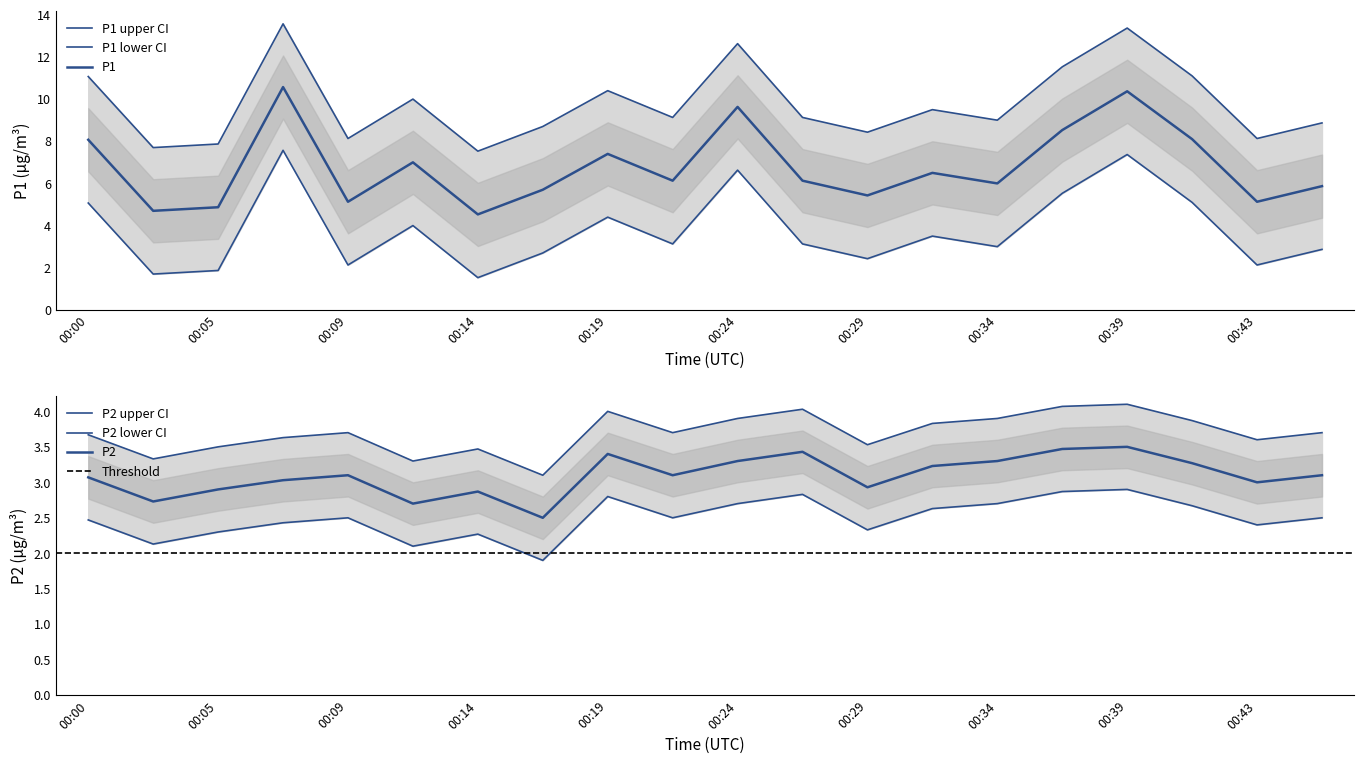

True or false: P2 and P1 cross at least once.

False